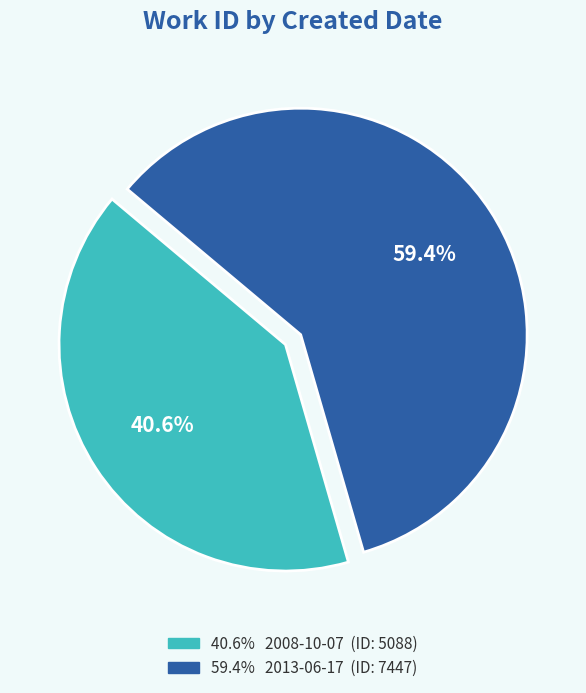

Is there a majority slice in this chart?

Yes